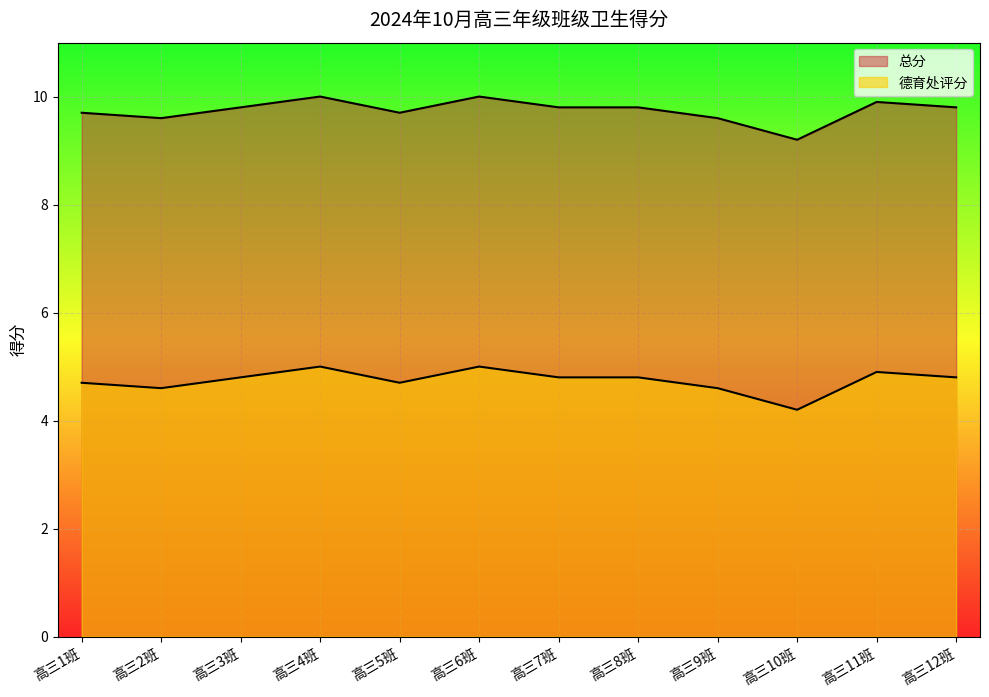

What is the difference between the maximum and minimum values in the 总分 series?

0.8